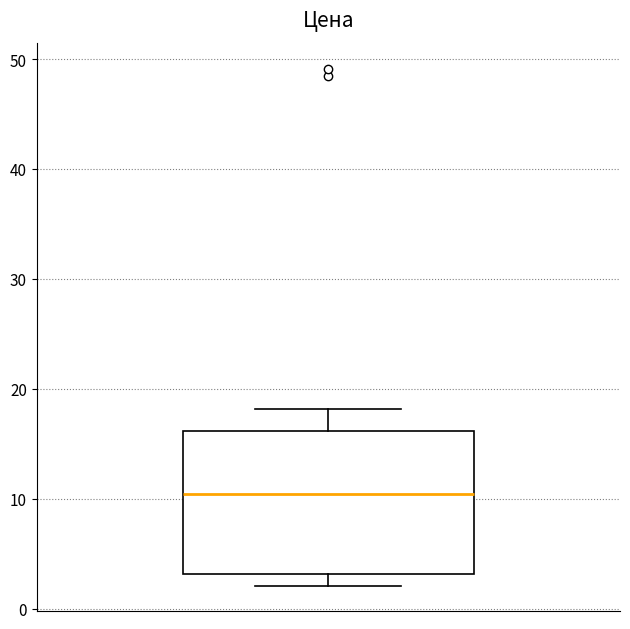

Read this box plot against the y-axis: the position of the median line, the range covered by the box, and the ends of both whiskers. The values are not printed on the chart, so give them approximately, as read against the axis.

median 10, box 3 to 16, whiskers 2 to 18